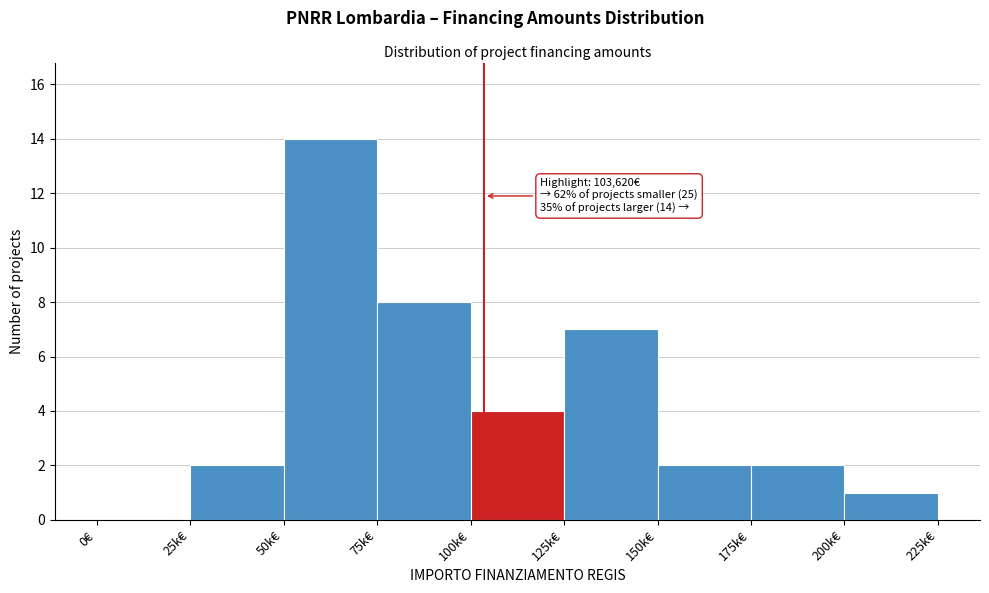

Reading right to left, what are all the values shown in this chart?

200k€=1	175k€=2	150k€=2	125k€=7	100k€=4	75k€=8	50k€=14	25k€=2	0€=0